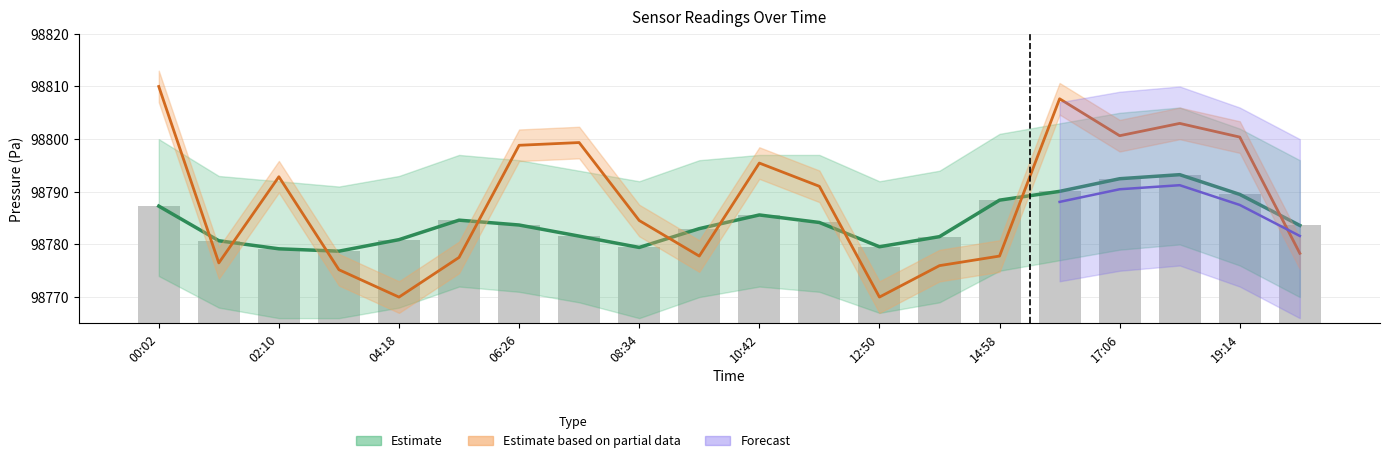

What is the average value of the temperature series?

98788.1